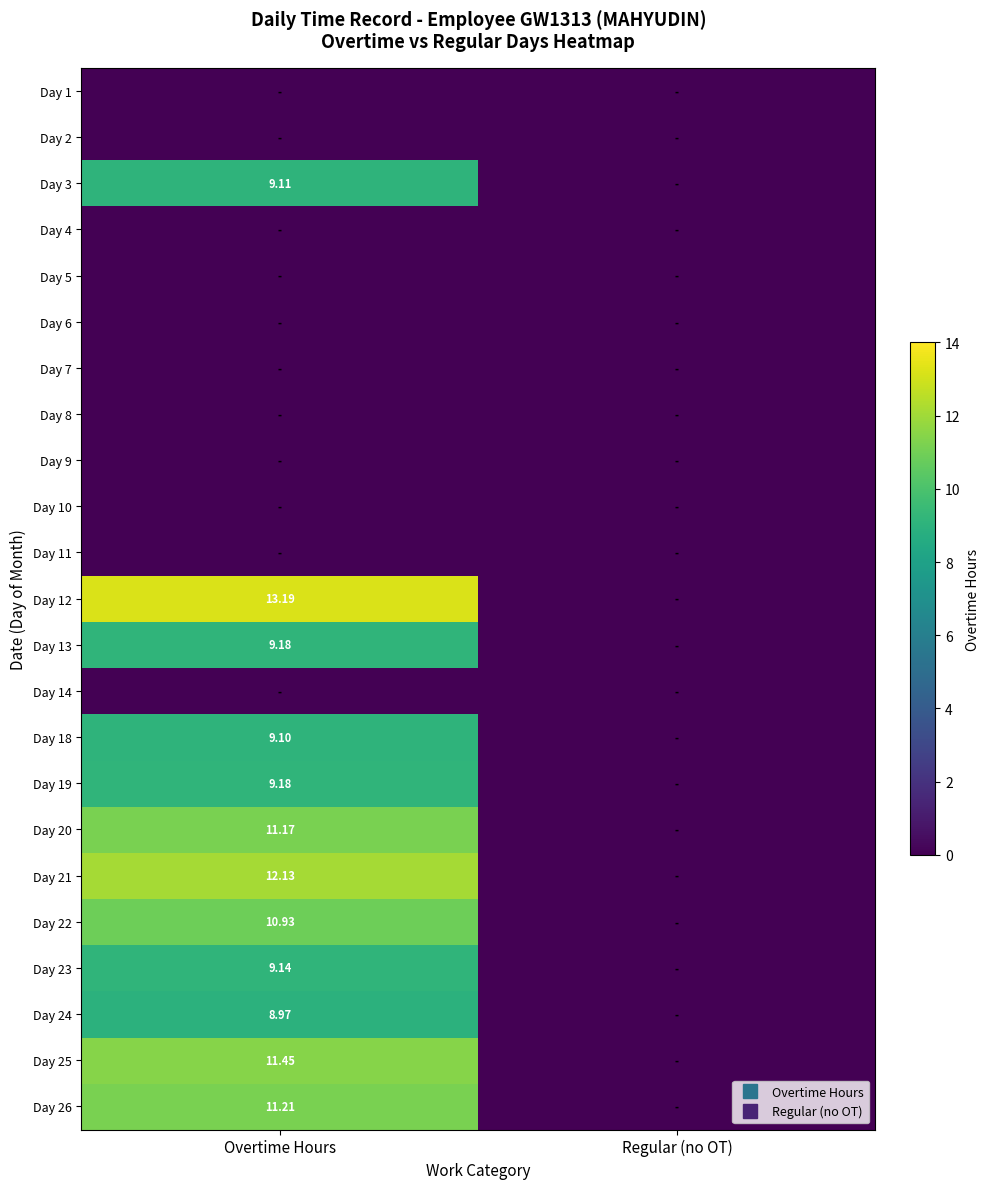

At which label is Day 12 closest to 6?

Regular (no OT)